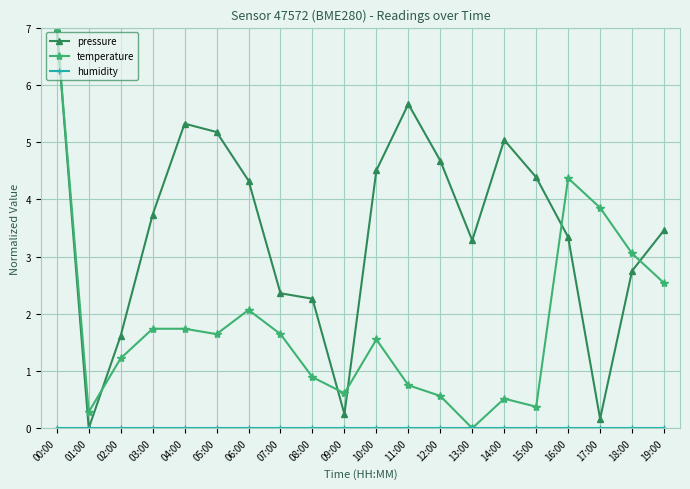

What is the maximum value shown in the chart?

7.0